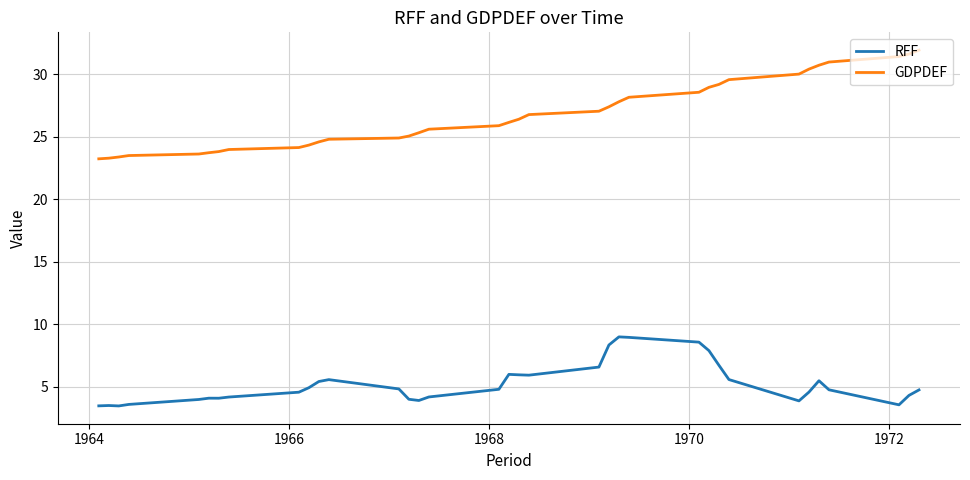

List the series in order of their overall mean, highest first.

GDPDEF, RFF